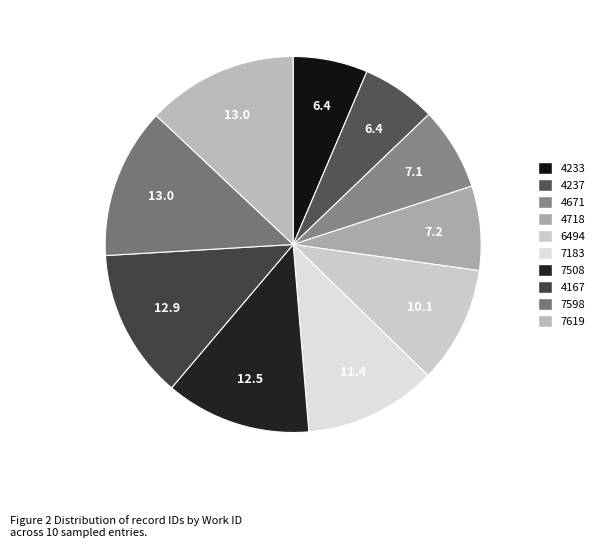

Is the sum of 4237 and 4718 greater than half?

No